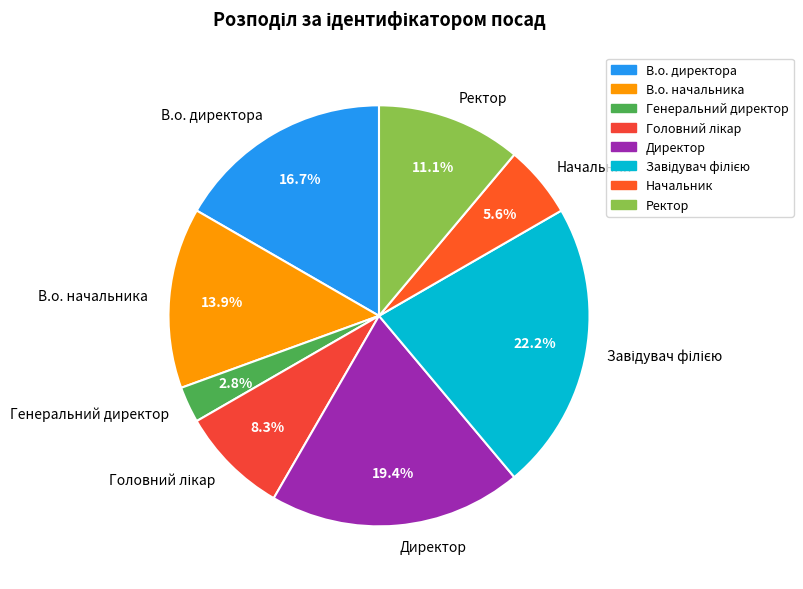

Which has a higher value, В.о. начальника or Начальник?

В.о. начальника